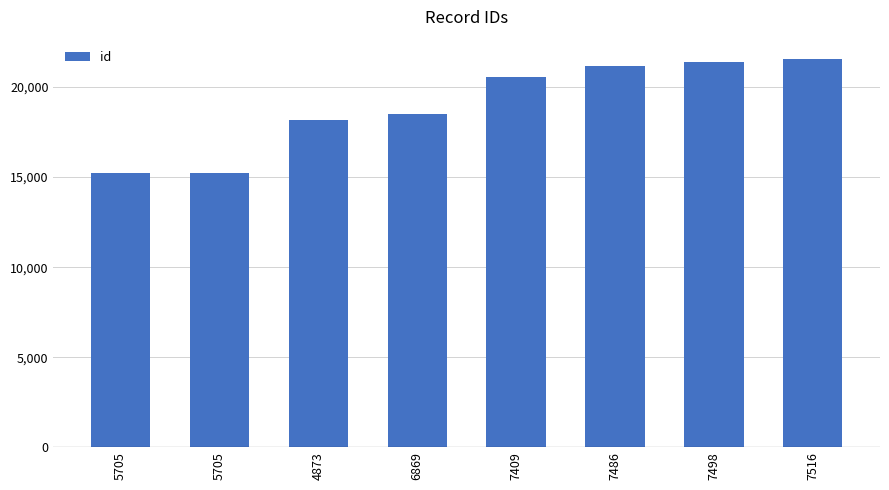

Reading right to left, list all the values displayed in this chart.

7516=21556	7498=21378	7486=21185	7409=20533	6869=18488	4873=18191	5705=15226	5705=15223